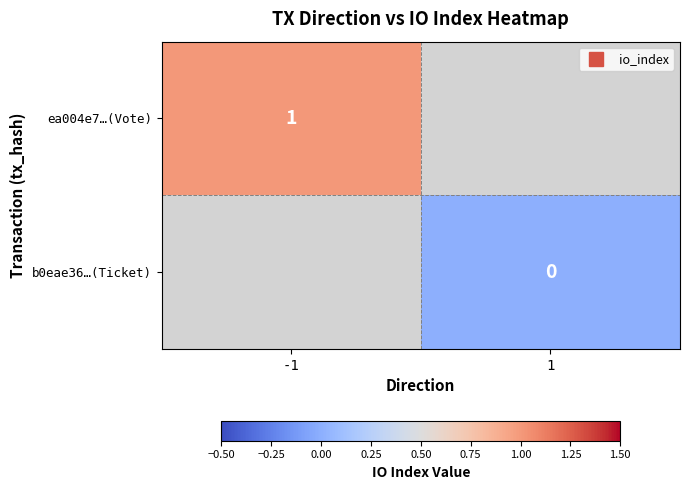

Rank the series by their average value, from highest to lowest.

ea004e7…(Vote), b0eae36…(Ticket)